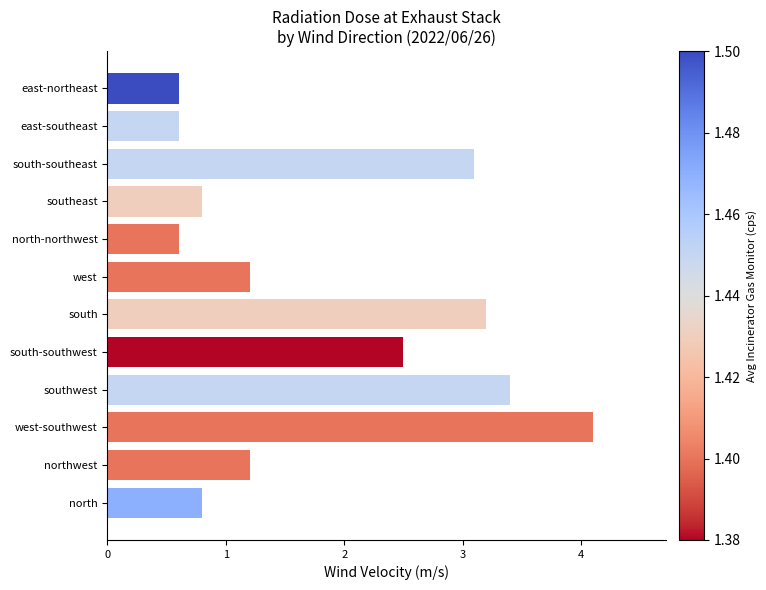

How many data points are less than 1?

5